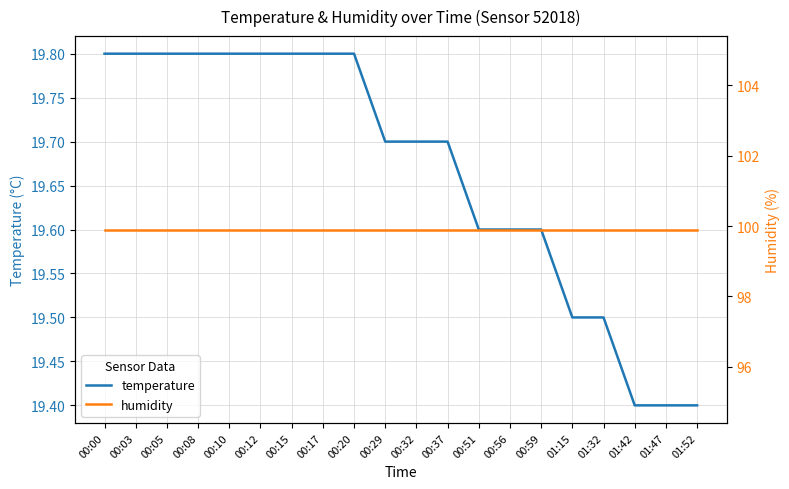

Which category has the highest value in the temperature series?

00:00